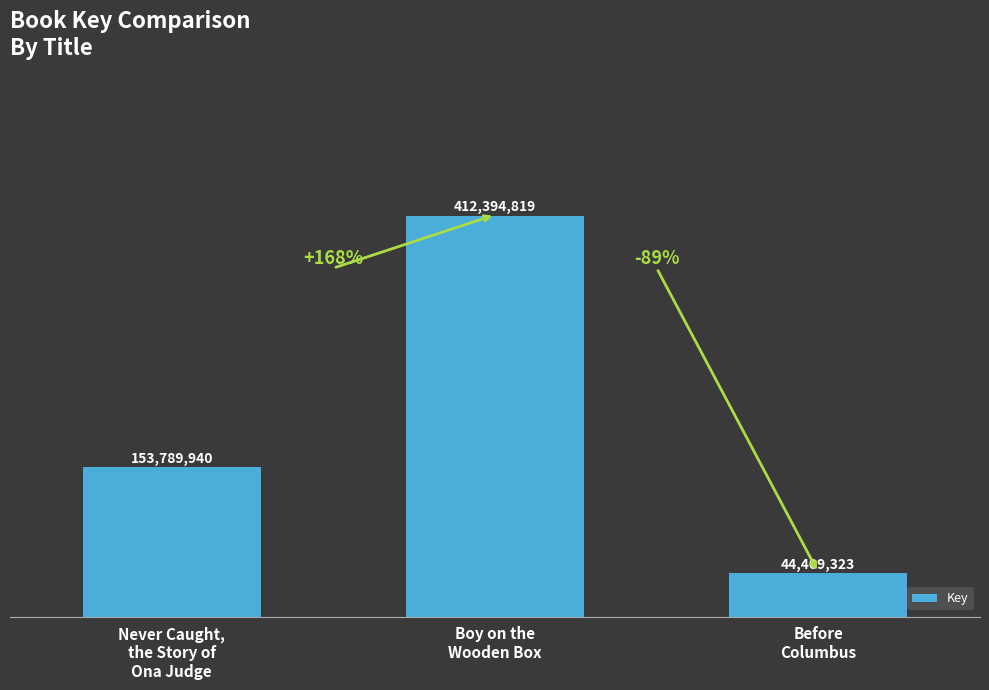

What is the change in value from Boy on the
Wooden Box to Before
Columbus?

-367985496